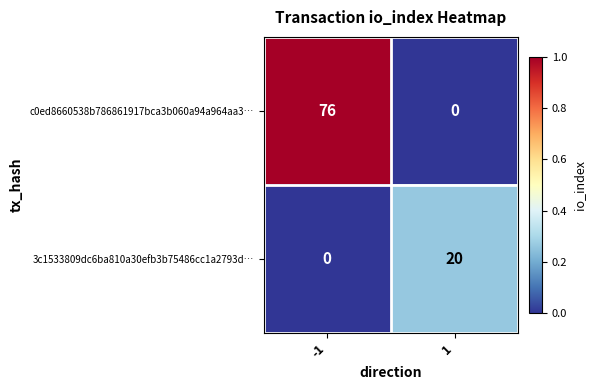

Rank the series by their maximum value, from highest to lowest.

c0ed8660538b786861917bca3b060a94a964aa3…, 3c1533809dc6ba810a30efb3b75486cc1a2793d…